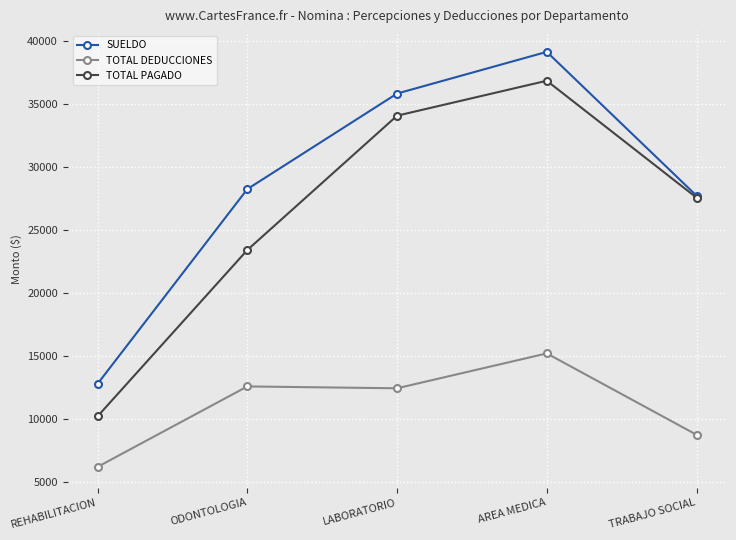

At which category does the chart reach its peak across all series?

AREA MEDICA